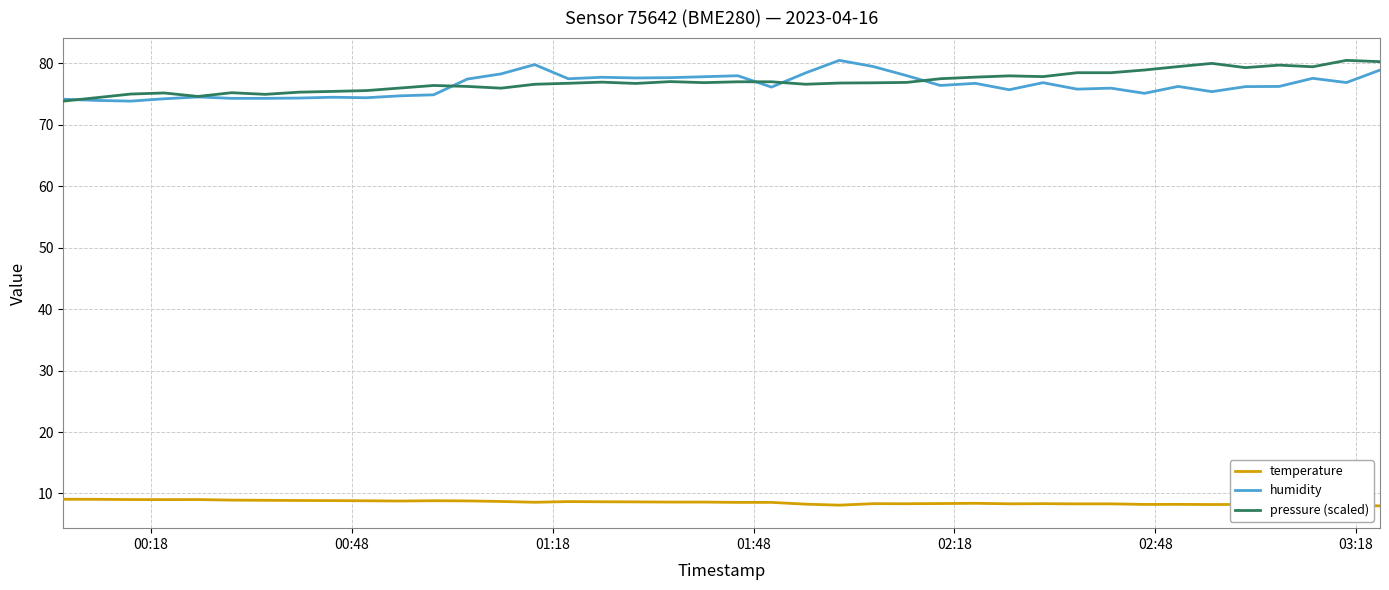

What is the highest value of the humidity series?

80.5